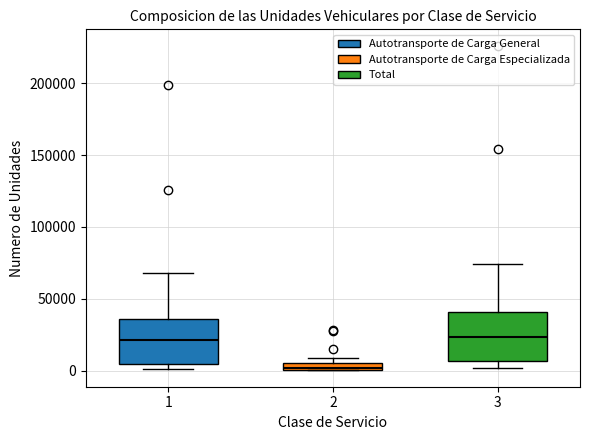

Where does the upper whisker of the box at x = 1 end on the y-axis? The values are not printed on the chart, so give them approximately, as read against the axis.

70000